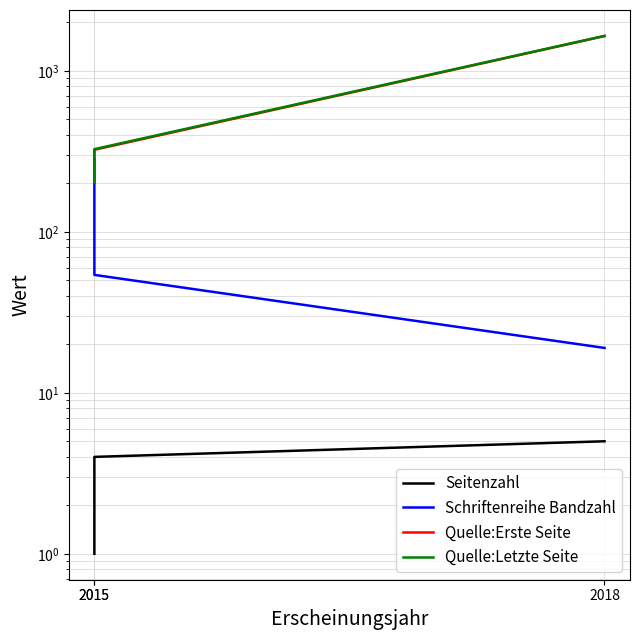

How many data points in Seitenzahl are above 4?

1